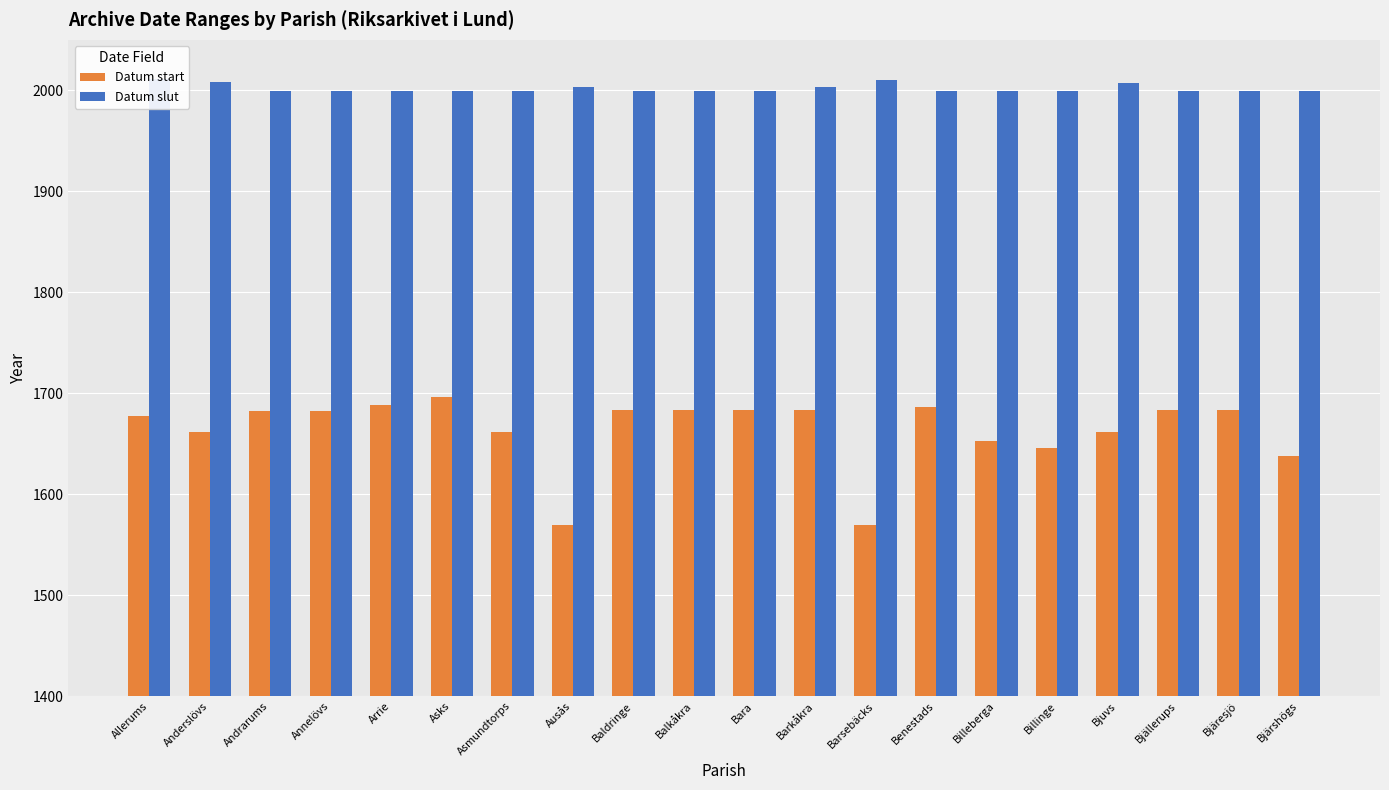

Where is Datum slut nearest to the value 2005?

Ausås